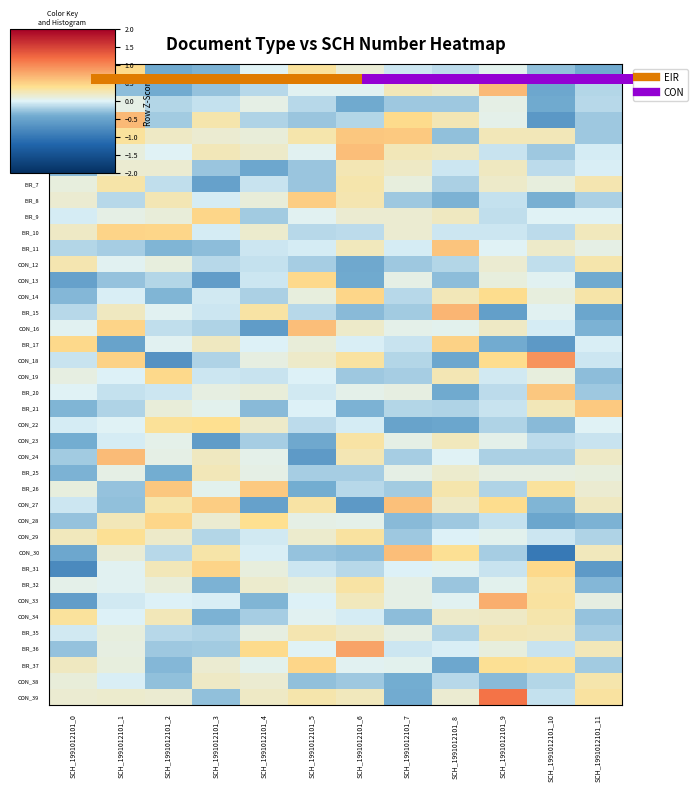

What is the difference between the highest and lowest values at SCH_1991012101_8?

1.2